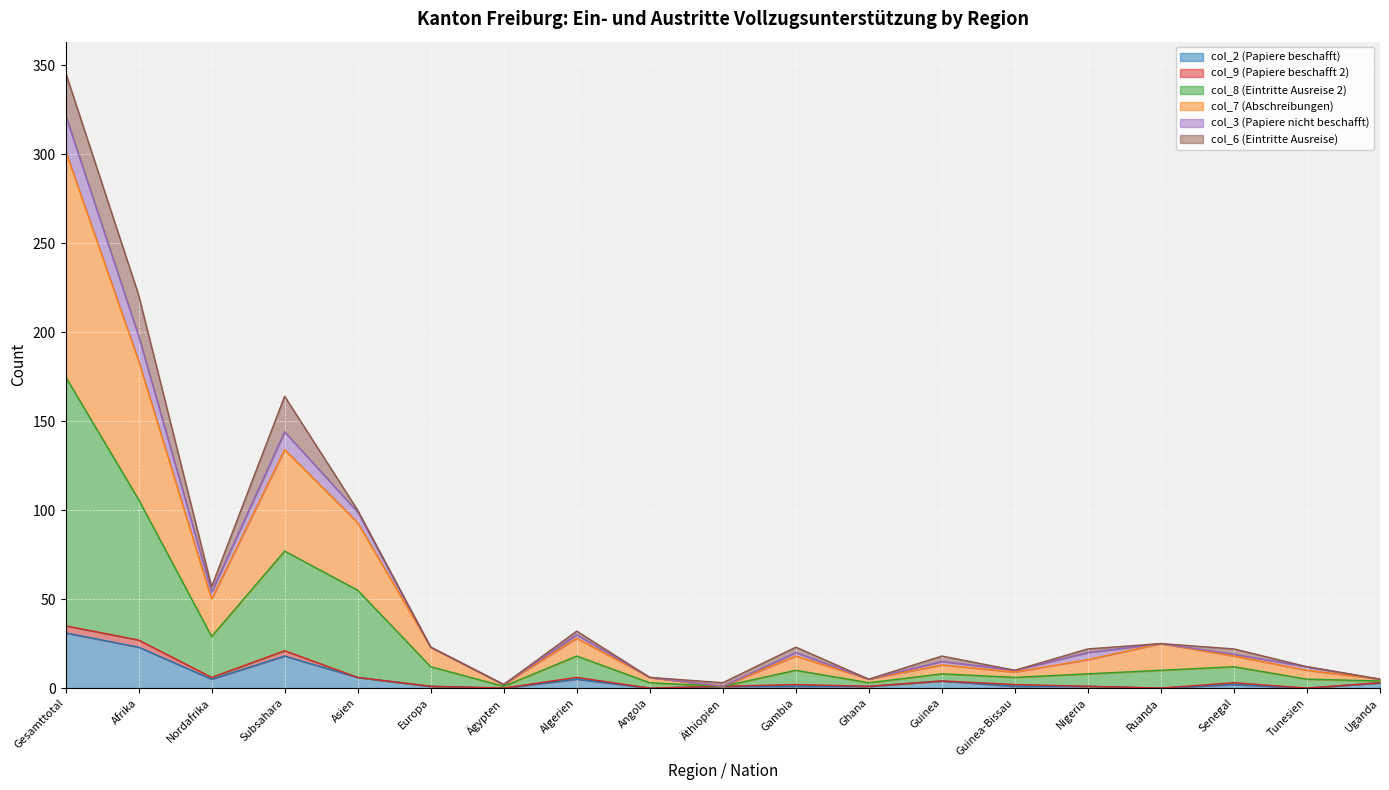

At which category is the sum across all series the highest?

Gesamttotal